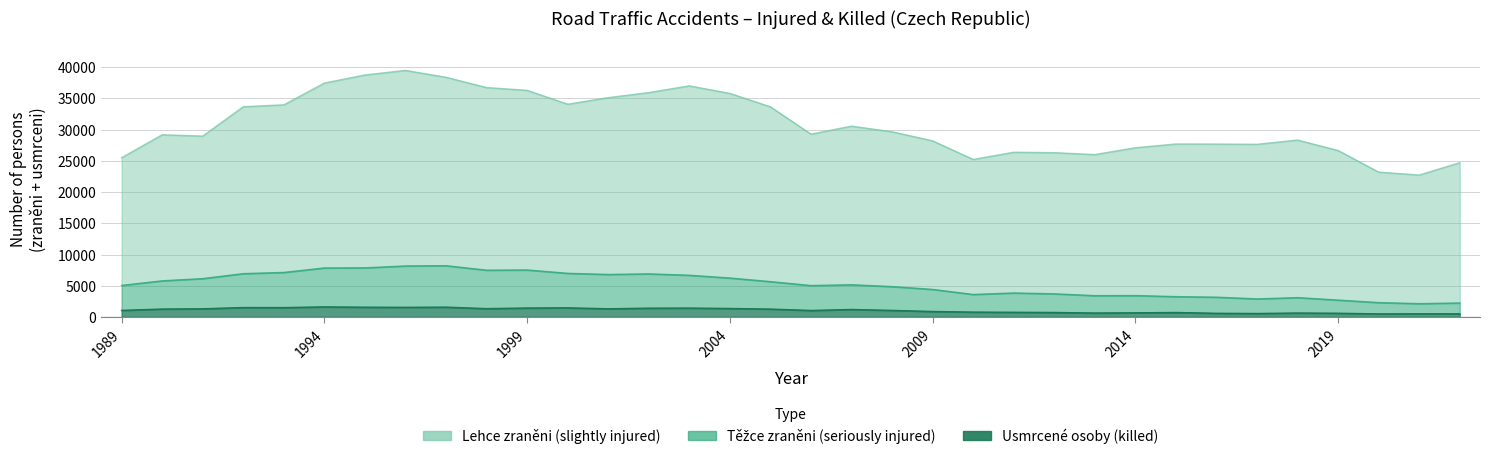

How many interior local peaks does the Těžce zraněni series have?

7